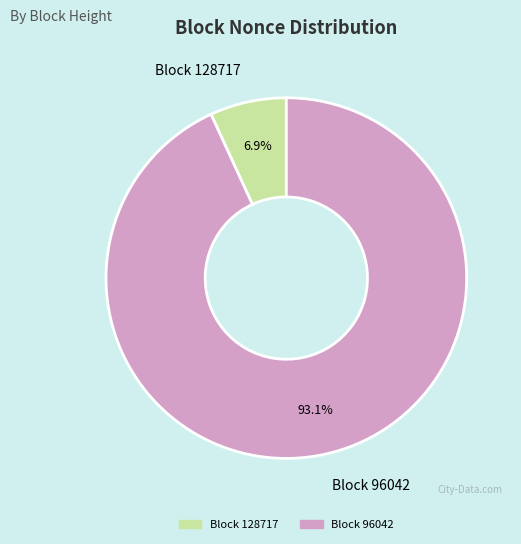

How many slices are in this pie chart?

3